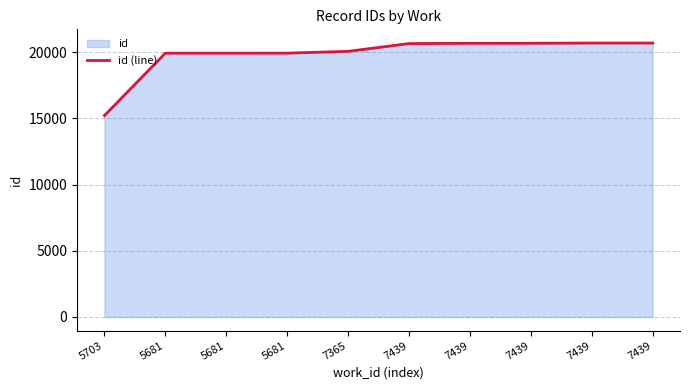

True or false: there are more than 0 points higher than both neighbors.

False